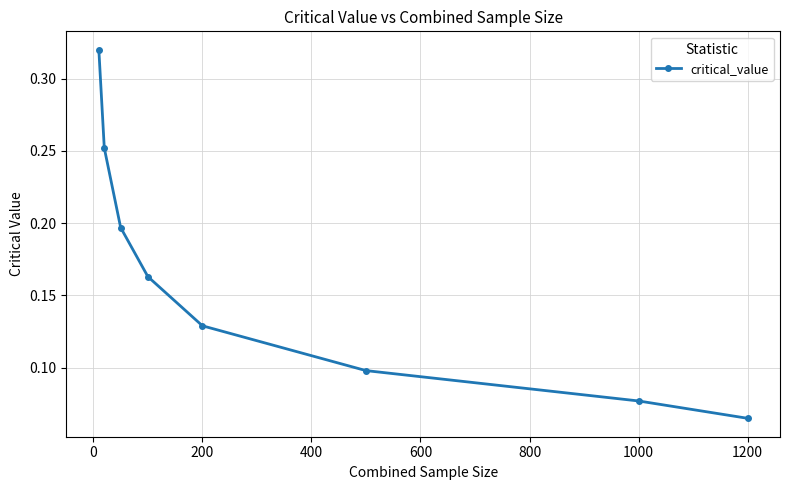

Does the chart display data point markers on the line(s)?

Yes